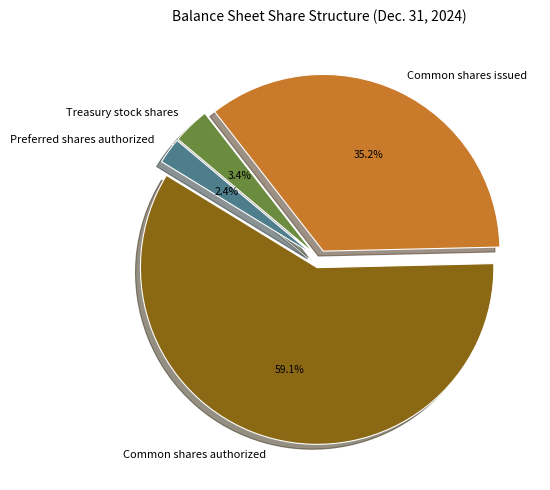

To the nearest percent, what is the difference between the Common shares issued and Common shares authorized slice percentages?

24%